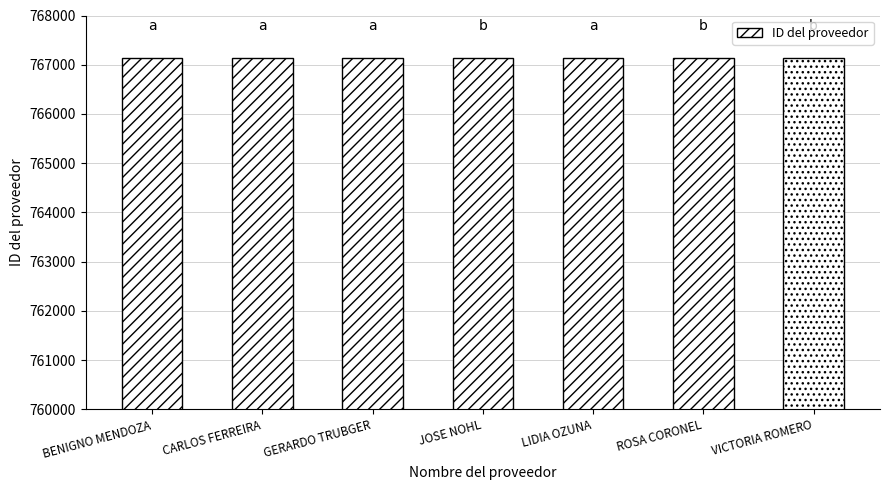

The chart shows a value of 767145 at VICTORIA ROMERO. True or false?

True